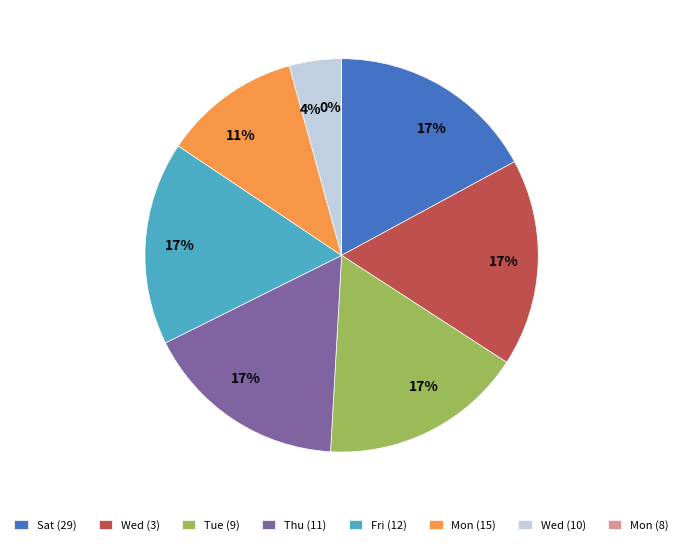

Combined, do Thu (11) and Wed (10) account for over 50%?

No